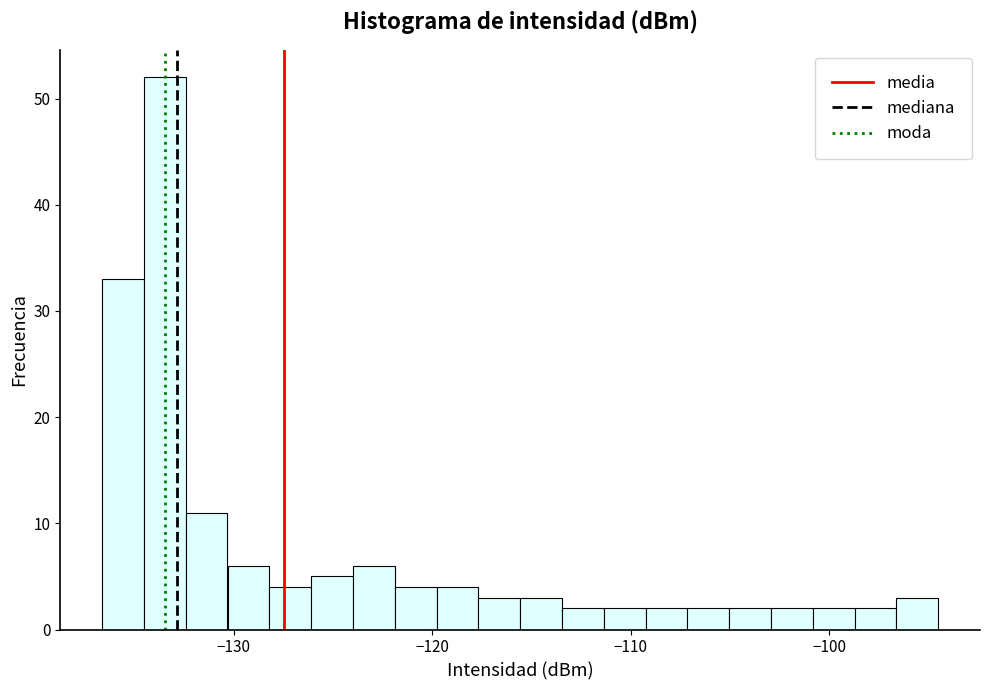

Around what value on the x-axis is the tallest bar? Give the approximate position of its centre, as read against the axis.

-133